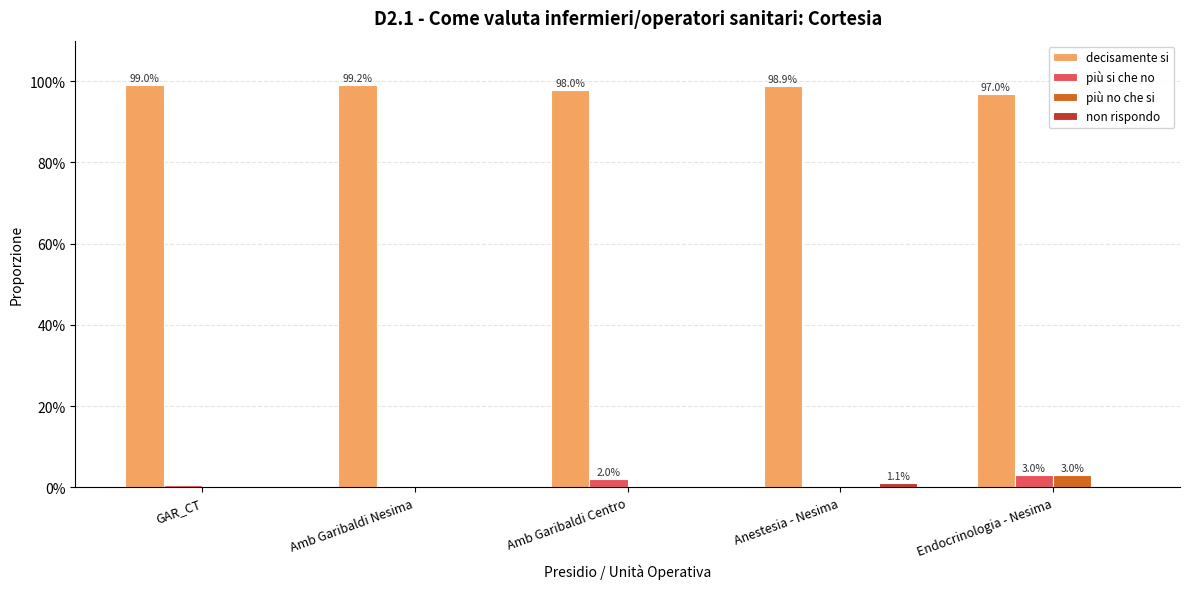

Where is decisamente si nearest to the value 0?

Endocrinologia - Nesima